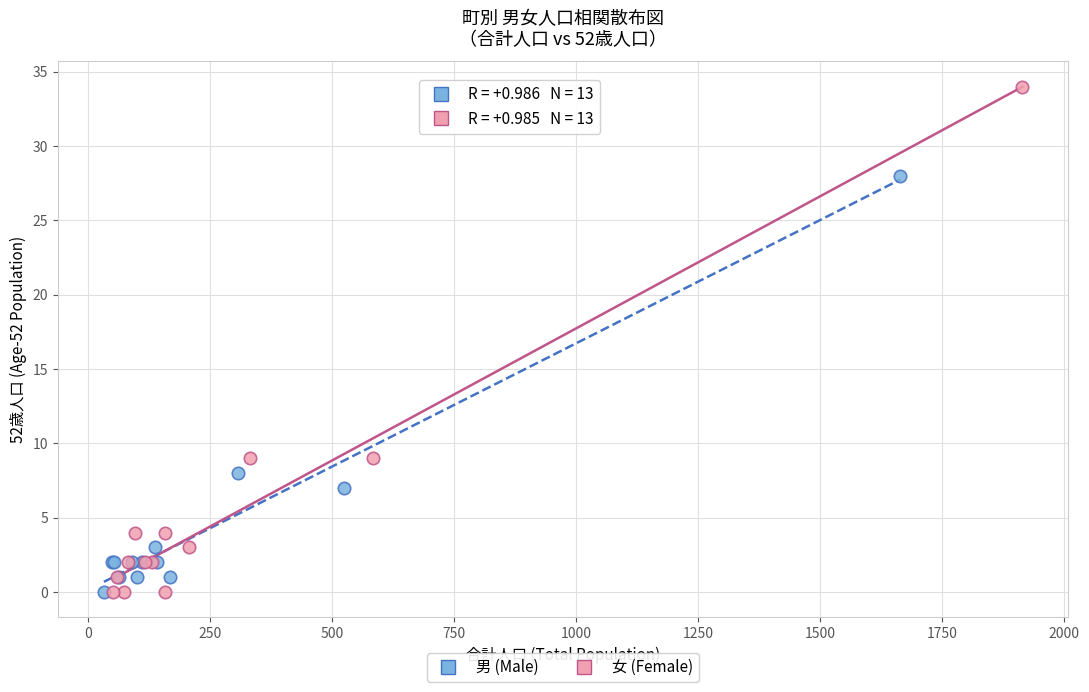

Which series has the largest Y range (max minus min)?

女 (Female)